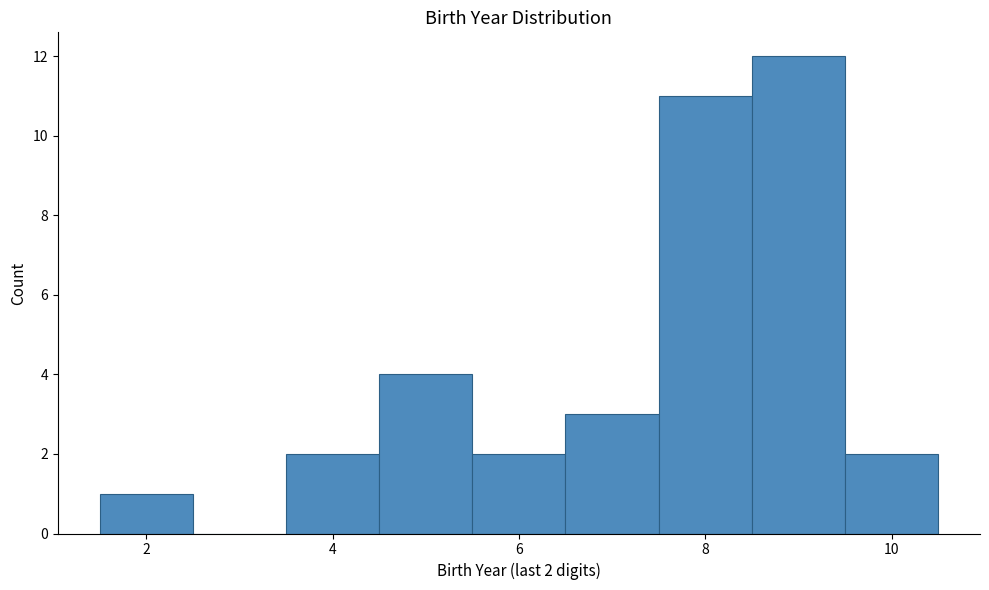

Which range on the x-axis has the tallest bar?

8.5 to 9.5